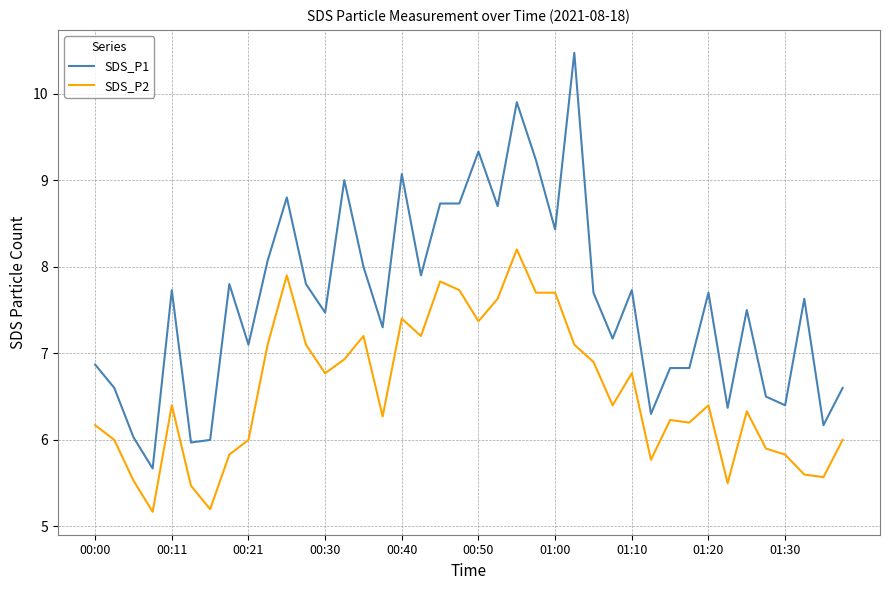

At how many categories does at least one series exceed 7?

26